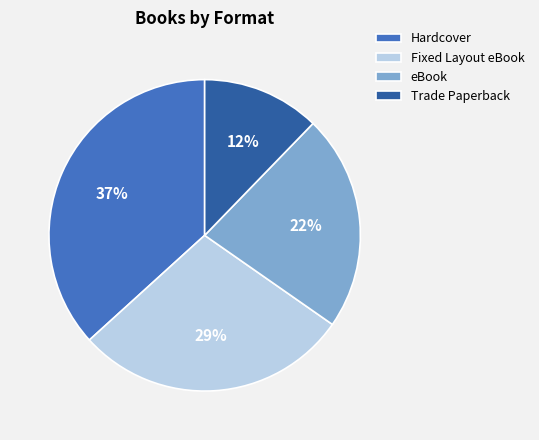

To the nearest percent, what portion does Hardcover represent?

37%